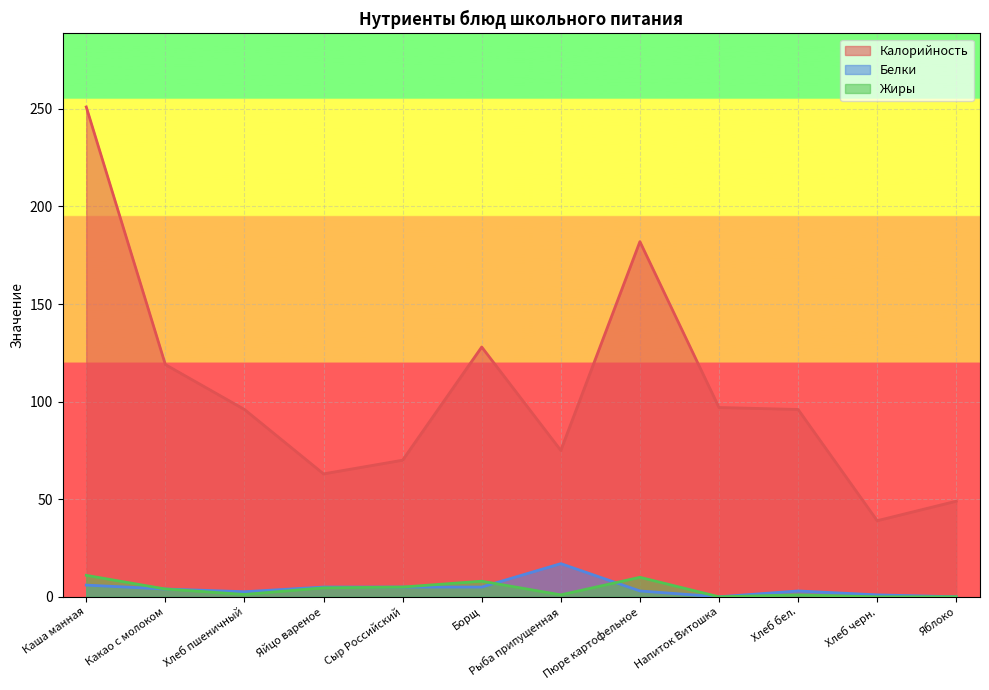

What is the value of the Жиры point at the 7th from the left?

1.0